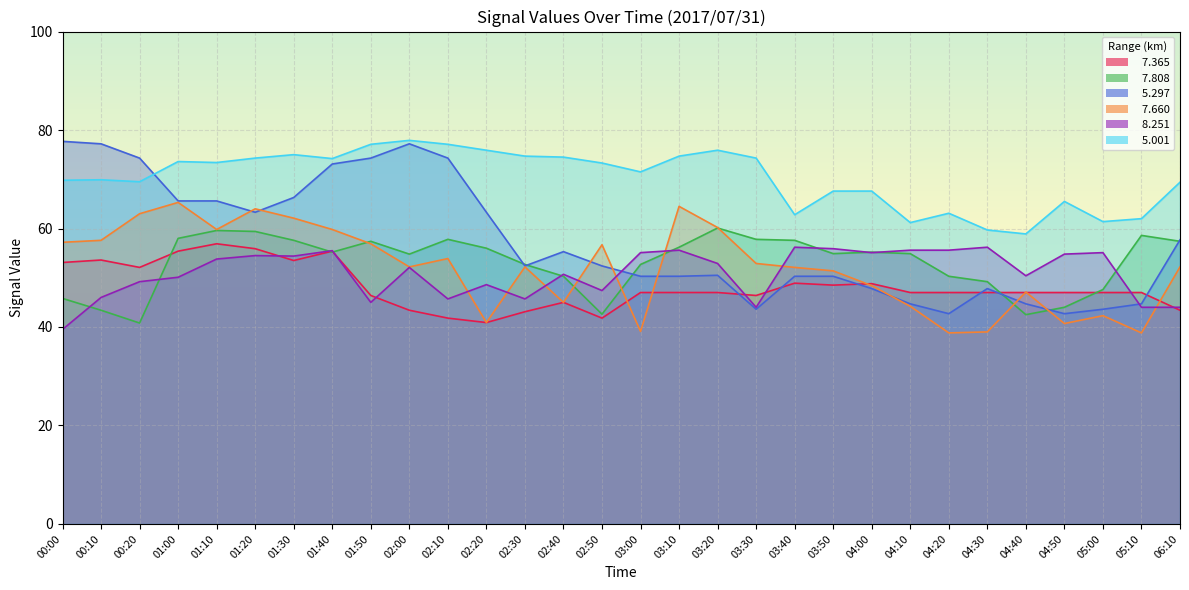

Reading right to left, what are all the values shown in this chart?

  7.365: 06:10=43.4	05:10=47.0	05:00=47.0	04:50=47.0	04:40=47.0	04:30=47.0	04:20=47.0	04:10=47.0	04:00=48.8	03:50=48.5	03:40=48.9	03:30=46.4	03:20=47.0	03:10=47.0	03:00=47.0	02:50=41.8	02:40=45.0	02:30=43.1	02:20=40.9	02:10=41.8	02:00=43.4	01:50=46.4	01:40=55.4	01:30=53.5	01:20=55.9	01:10=56.9	01:00=55.4	00:20=52.1	00:10=53.6	00:00=53.1
  7.808: 06:10=57.4	05:10=58.6	05:00=47.6	04:50=44.0	04:40=42.5	04:30=49.2	04:20=50.3	04:10=54.9	04:00=55.2	03:50=54.9	03:40=57.6	03:30=57.8	03:20=60.1	03:10=56.2	03:00=52.7	02:50=42.6	02:40=50.3	02:30=52.7	02:20=56.0	02:10=57.8	02:00=54.8	01:50=57.4	01:40=55.2	01:30=57.6	01:20=59.4	01:10=59.6	01:00=58.0	00:20=40.8	00:10=43.4	00:00=45.8
  5.297: 06:10=57.7	05:10=44.7	05:00=43.6	04:50=42.7	04:40=44.7	04:30=47.8	04:20=42.7	04:10=44.7	04:00=47.8	03:50=50.3	03:40=50.3	03:30=43.6	03:20=50.5	03:10=50.3	03:00=50.3	02:50=52.4	02:40=55.3	02:30=52.4	02:20=63.3	02:10=74.3	02:00=77.2	01:50=74.3	01:40=73.1	01:30=66.3	01:20=63.3	01:10=65.6	01:00=65.6	00:20=74.3	00:10=77.2	00:00=77.7
  7.660: 06:10=52.2	05:10=38.8	05:00=42.3	04:50=40.7	04:40=47.1	04:30=39.0	04:20=38.8	04:10=44.2	04:00=48.4	03:50=51.4	03:40=52.1	03:30=52.9	03:20=60.2	03:10=64.5	03:00=39.1	02:50=56.7	02:40=45.0	02:30=52.2	02:20=40.9	02:10=53.9	02:00=52.2	01:50=56.9	01:40=59.8	01:30=62.1	01:20=64.0	01:10=59.8	01:00=65.3	00:20=63.0	00:10=57.6	00:00=57.2
  8.251: 06:10=44.0	05:10=44.0	05:00=55.1	04:50=54.8	04:40=50.4	04:30=56.2	04:20=55.6	04:10=55.6	04:00=55.1	03:50=55.9	03:40=56.2	03:30=44.0	03:20=52.9	03:10=55.6	03:00=55.1	02:50=47.4	02:40=50.7	02:30=45.7	02:20=48.6	02:10=45.7	02:00=52.1	01:50=45.0	01:40=55.5	01:30=54.4	01:20=54.5	01:10=53.8	01:00=50.1	00:20=49.2	00:10=46.0	00:00=39.5
  5.001: 06:10=69.4	05:10=62.0	05:00=61.4	04:50=65.5	04:40=58.9	04:30=59.7	04:20=63.1	04:10=61.2	04:00=67.6	03:50=67.6	03:40=62.8	03:30=74.3	03:20=75.9	03:10=74.7	03:00=71.5	02:50=73.3	02:40=74.5	02:30=74.7	02:20=75.9	02:10=77.1	02:00=77.9	01:50=77.1	01:40=74.2	01:30=75.0	01:20=74.3	01:10=73.4	01:00=73.6	00:20=69.5	00:10=69.9	00:00=69.8